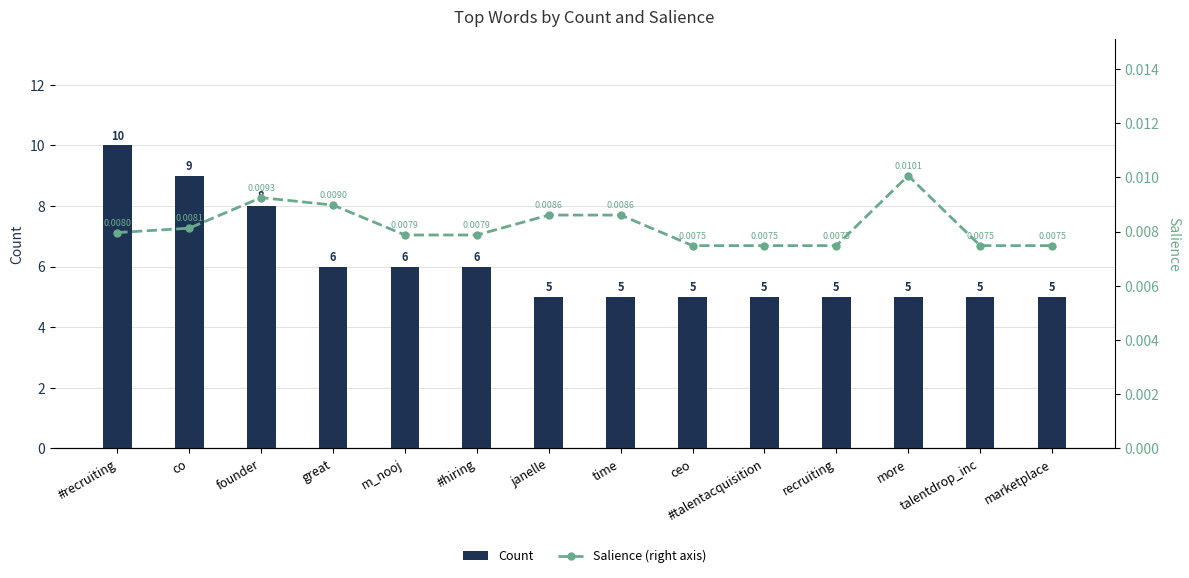

Between founder and recruiting, which series saw the biggest shift?

Count